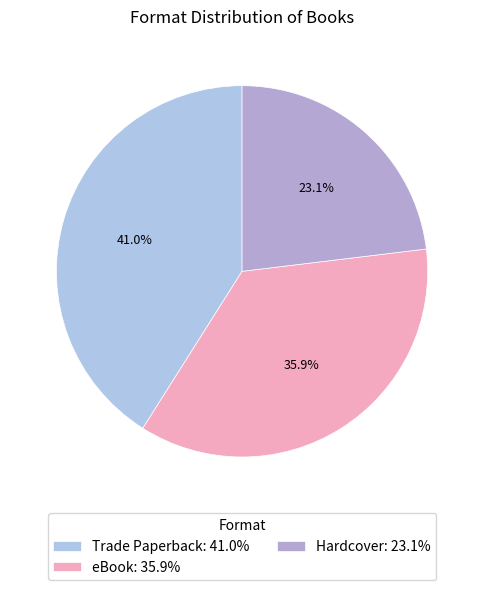

To the nearest percent, what is the combined percentage of eBook and Trade Paperback?

77%